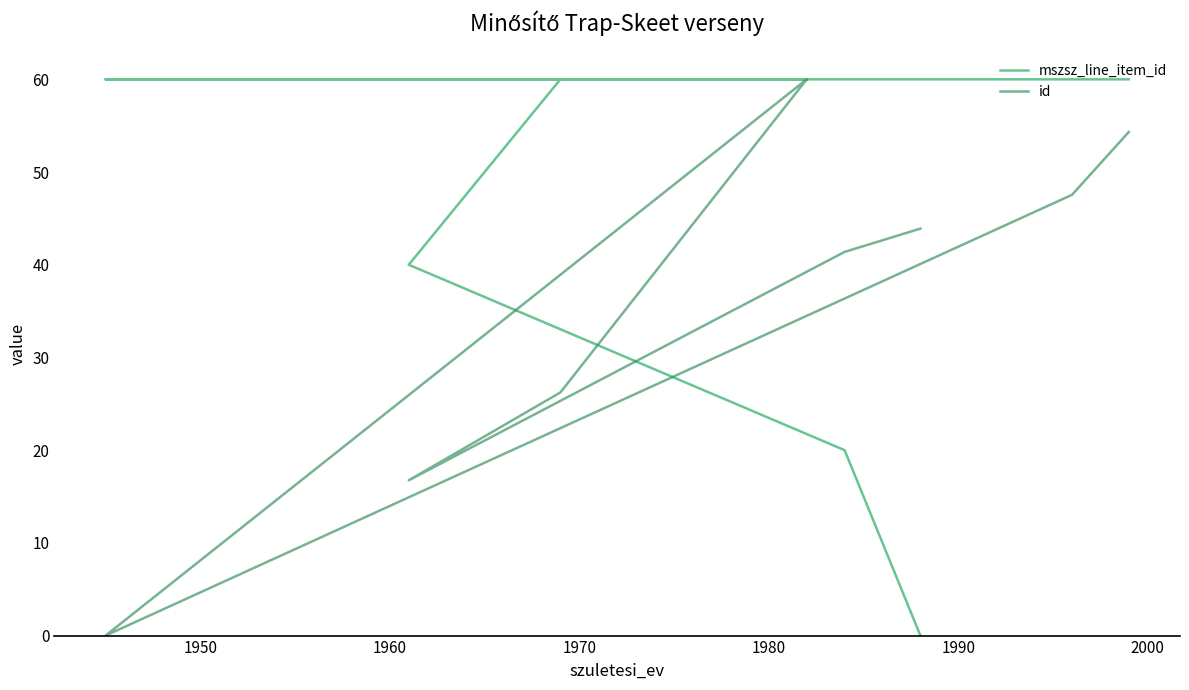

How many distinct data groups are displayed?

2